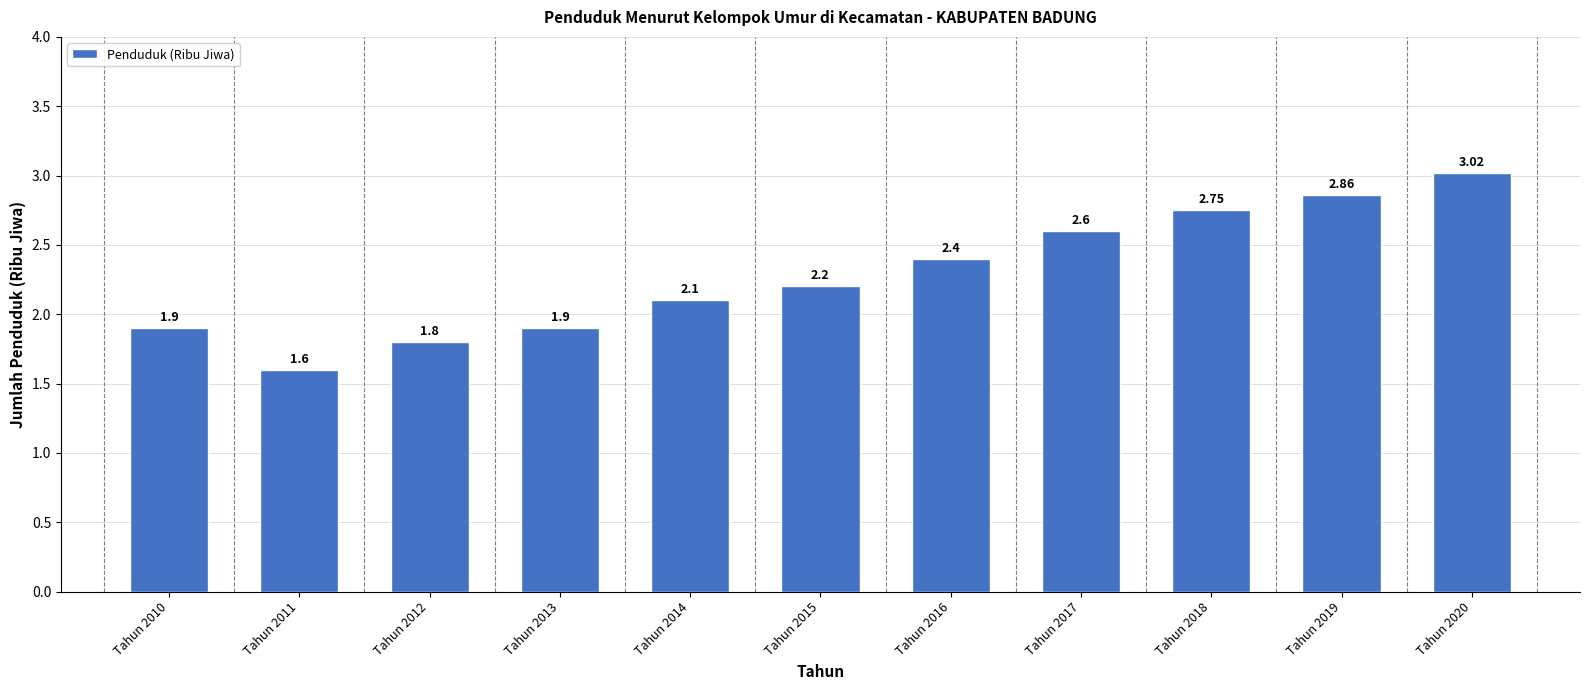

The chart shows a value of 2.1 at Tahun 2014. True or false?

True